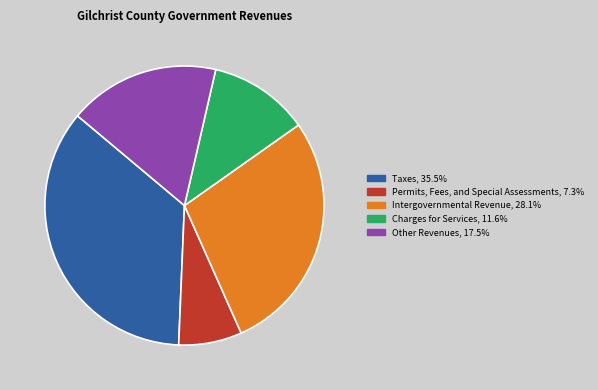

Which has a higher value, Permits, Fees, and Special Assessments or Charges for Services?

Charges for Services